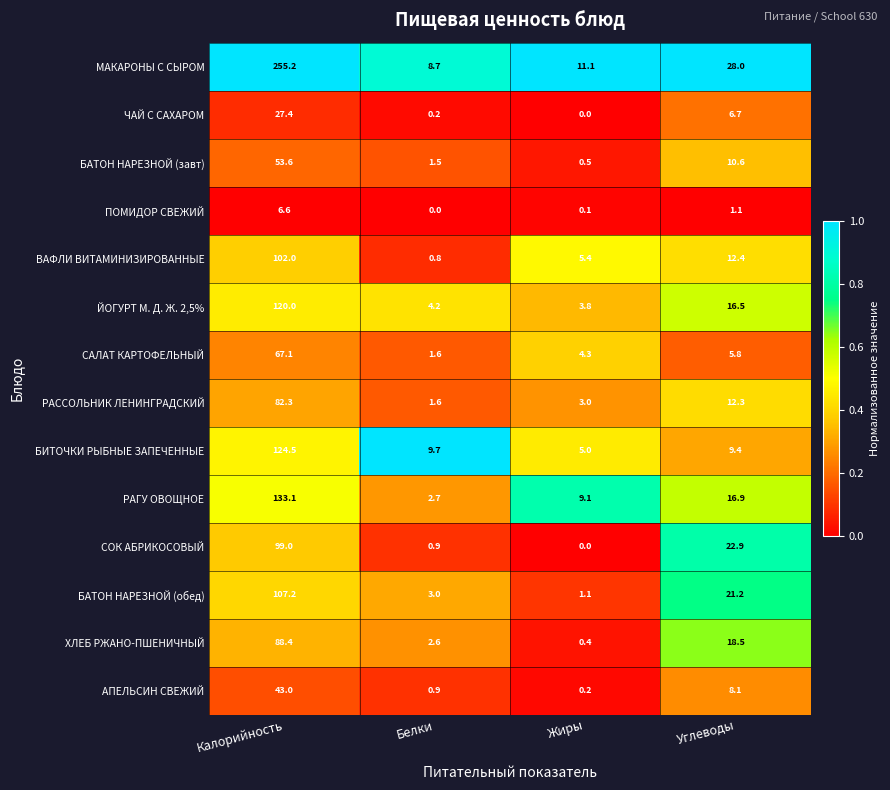

At Калорийность, list the series in order from smallest to largest.

ПОМИДОР СВЕЖИЙ, ЧАЙ С САХАРОМ, АПЕЛЬСИН СВЕЖИЙ, БАТОН НАРЕЗНОЙ (завт), САЛАТ КАРТОФЕЛЬНЫЙ, РАССОЛЬНИК ЛЕНИНГРАДСКИЙ, ХЛЕБ РЖАНО-ПШЕНИЧНЫЙ, СОК АБРИКОСОВЫЙ, ВАФЛИ ВИТАМИНИЗИРОВАННЫЕ, БАТОН НАРЕЗНОЙ (обед), ЙОГУРТ М. Д. Ж. 2,5%, БИТОЧКИ РЫБНЫЕ ЗАПЕЧЕННЫЕ, РАГУ ОВОЩНОЕ, МАКАРОНЫ С СЫРОМ